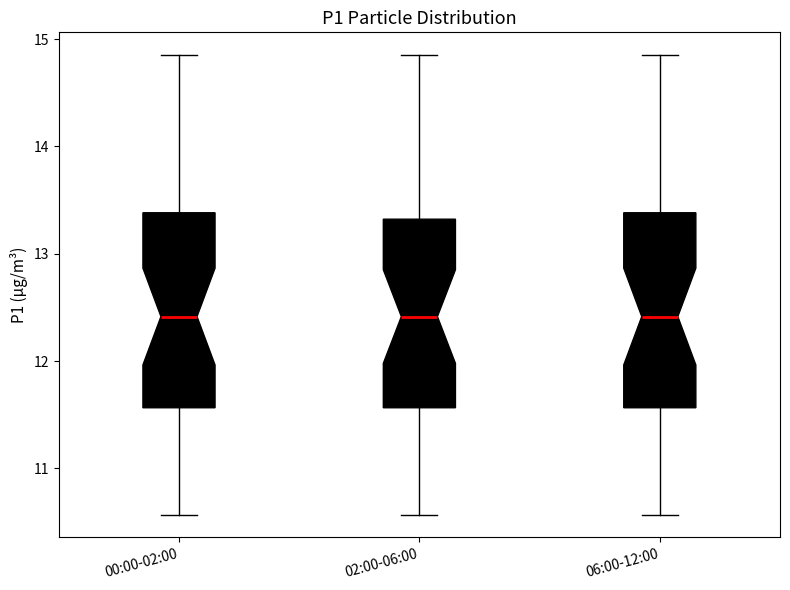

Where does the upper whisker of the box for 02:00-06:00 end on the y-axis? The values are not printed on the chart, so give them approximately, as read against the axis.

14.9